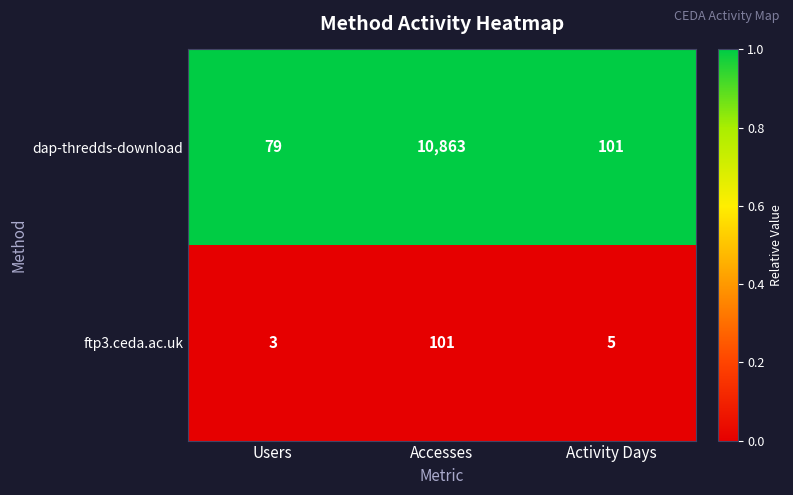

Rank the series by their maximum value, from lowest to highest.

ftp3.ceda.ac.uk, dap-thredds-download